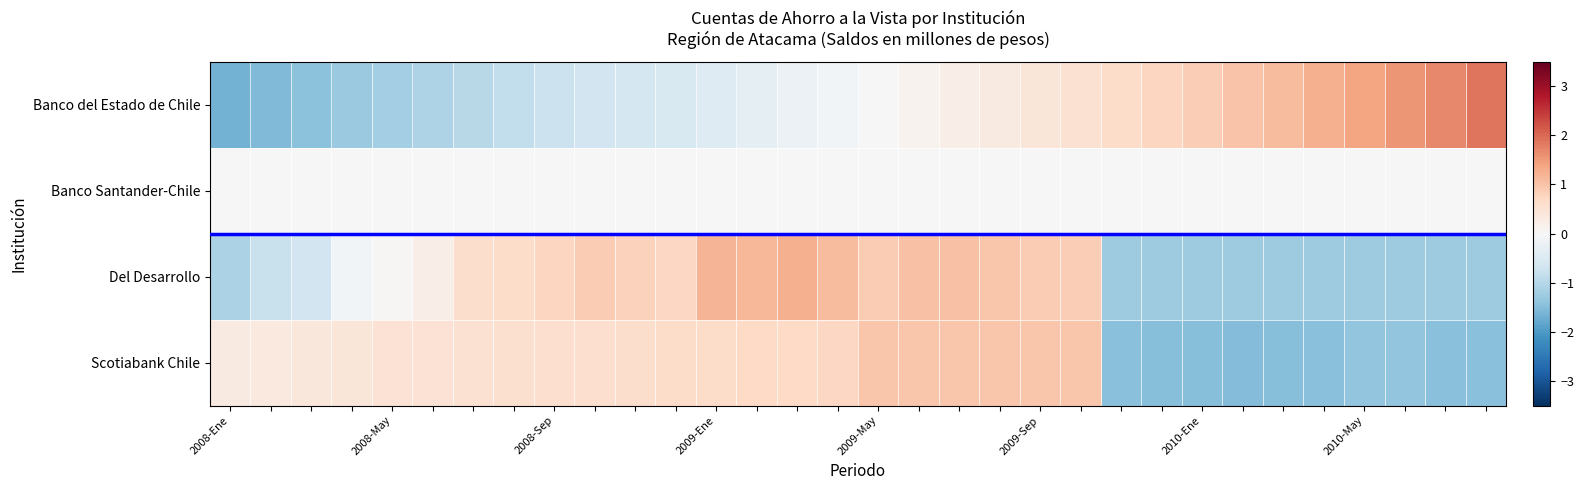

Which series has the largest total across all categories?

Del Desarrollo